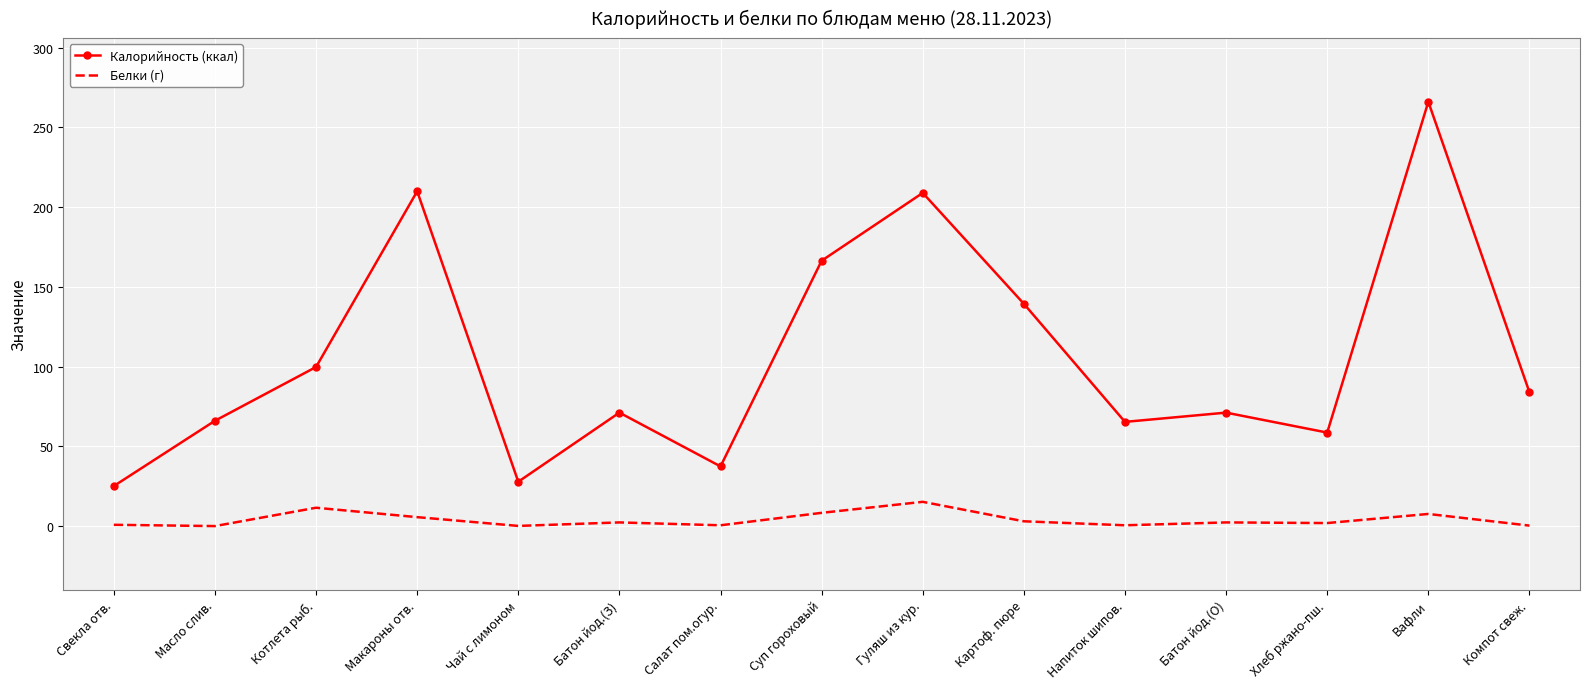

True or false: Калорийность (ккал) and Белки (г) cross at least once.

False